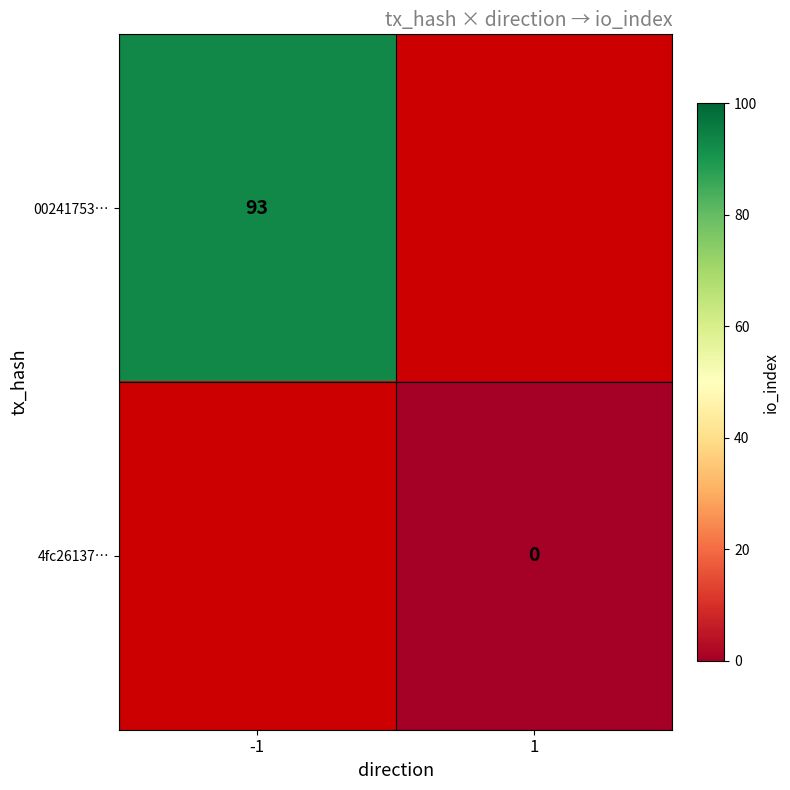

Which series has the largest range (max minus min)?

00241753…